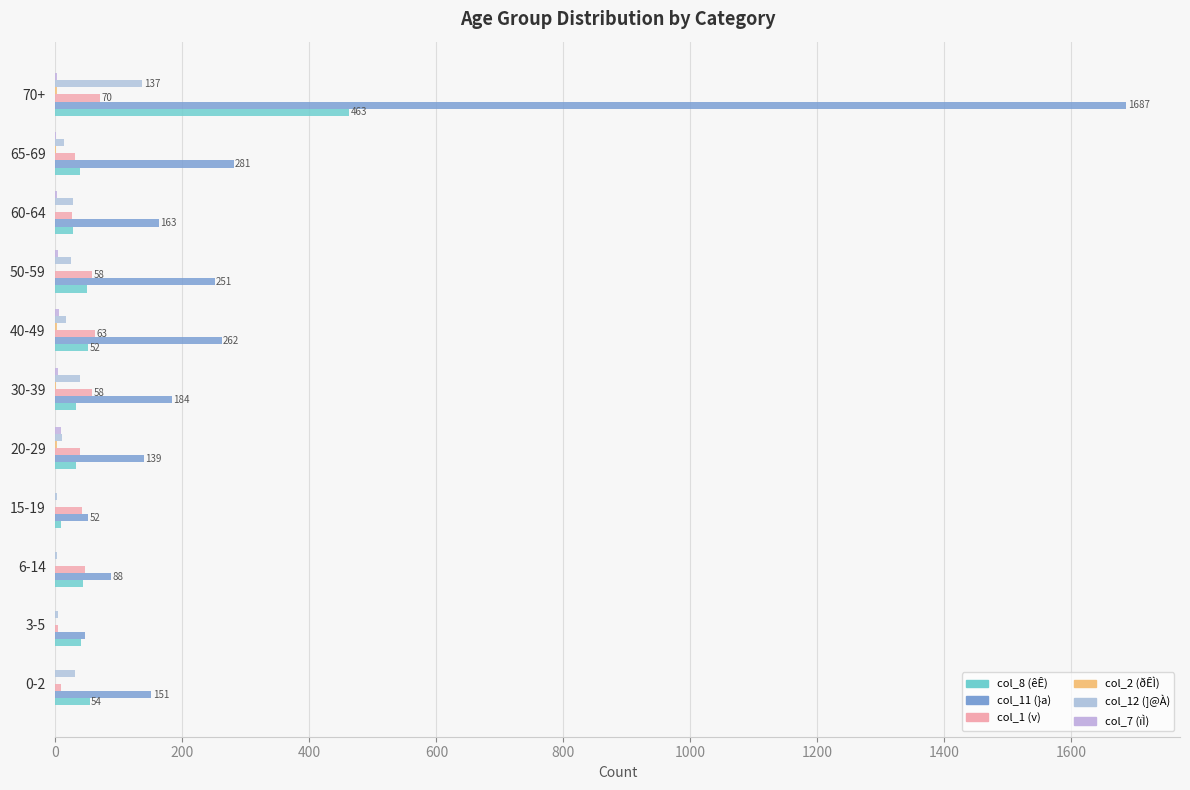

How many categories are shown in the chart?

11